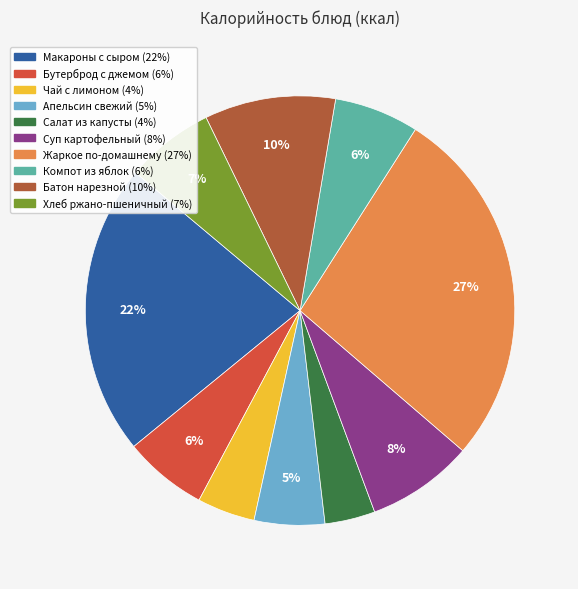

Do Салат из капусты and Чай с лимоном together represent more than half of the pie?

No